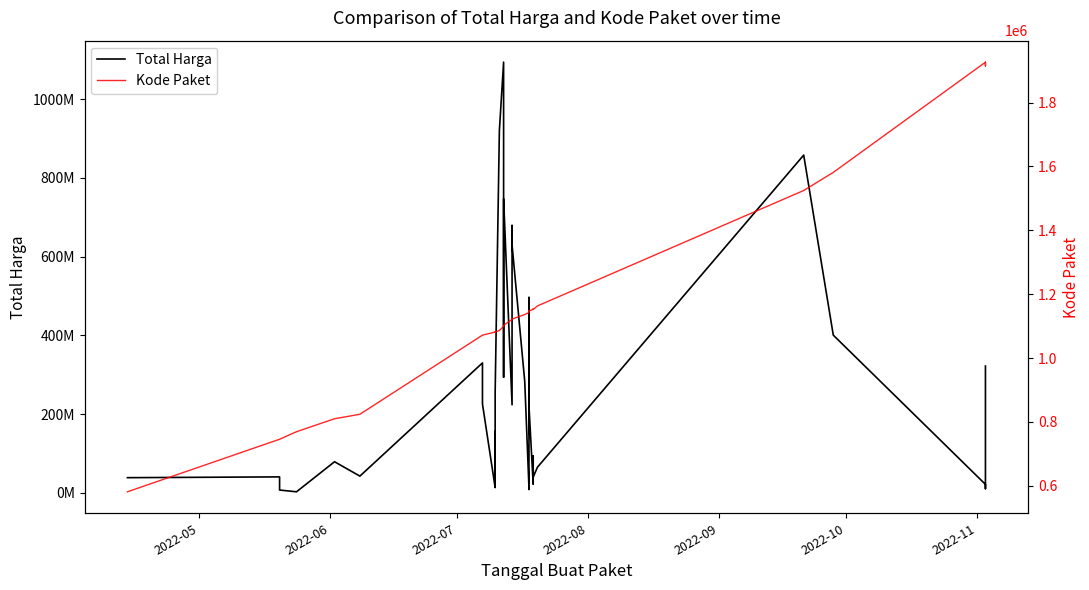

True or false: Kode Paket and Total Harga cross at least once.

False